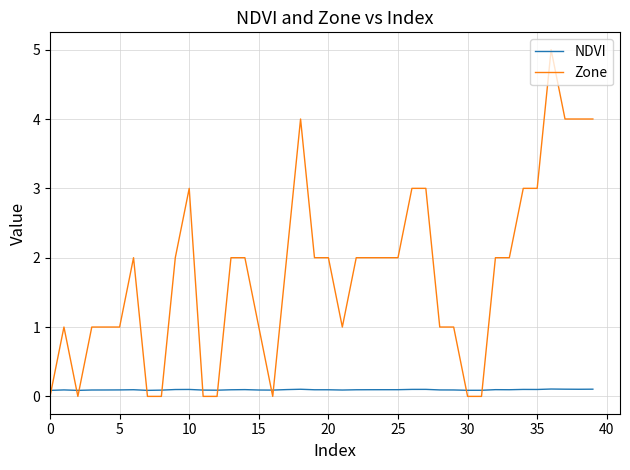

Rank the series by their maximum value, from lowest to highest.

NDVI, Zone